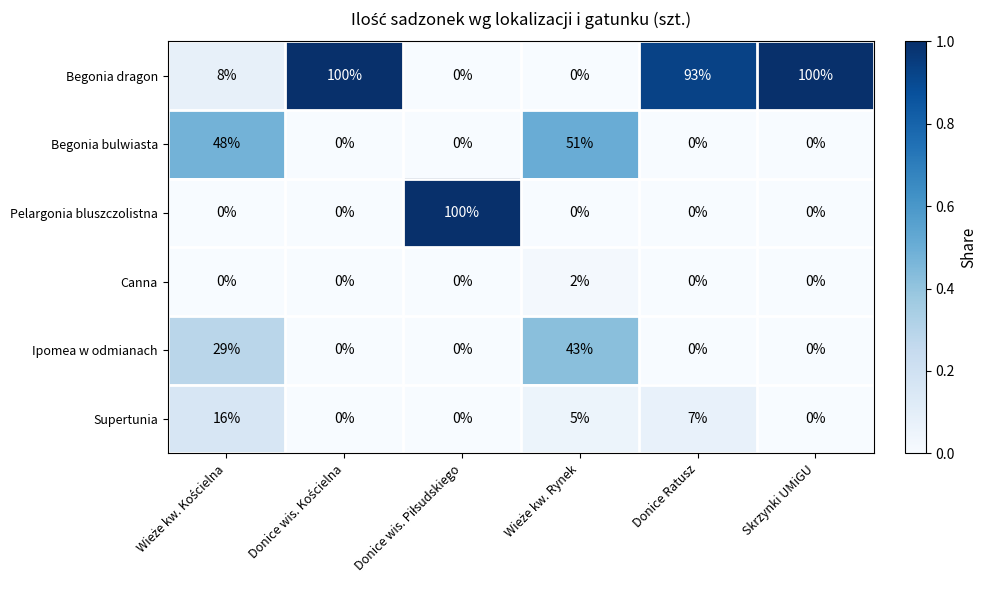

The value of Canna at Donice Ratusz is 1. True or false?

False